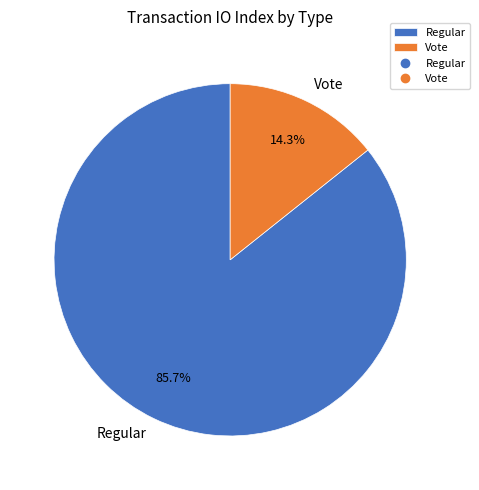

To the nearest percent, what is the difference between the largest and smallest slice percentages?

71%